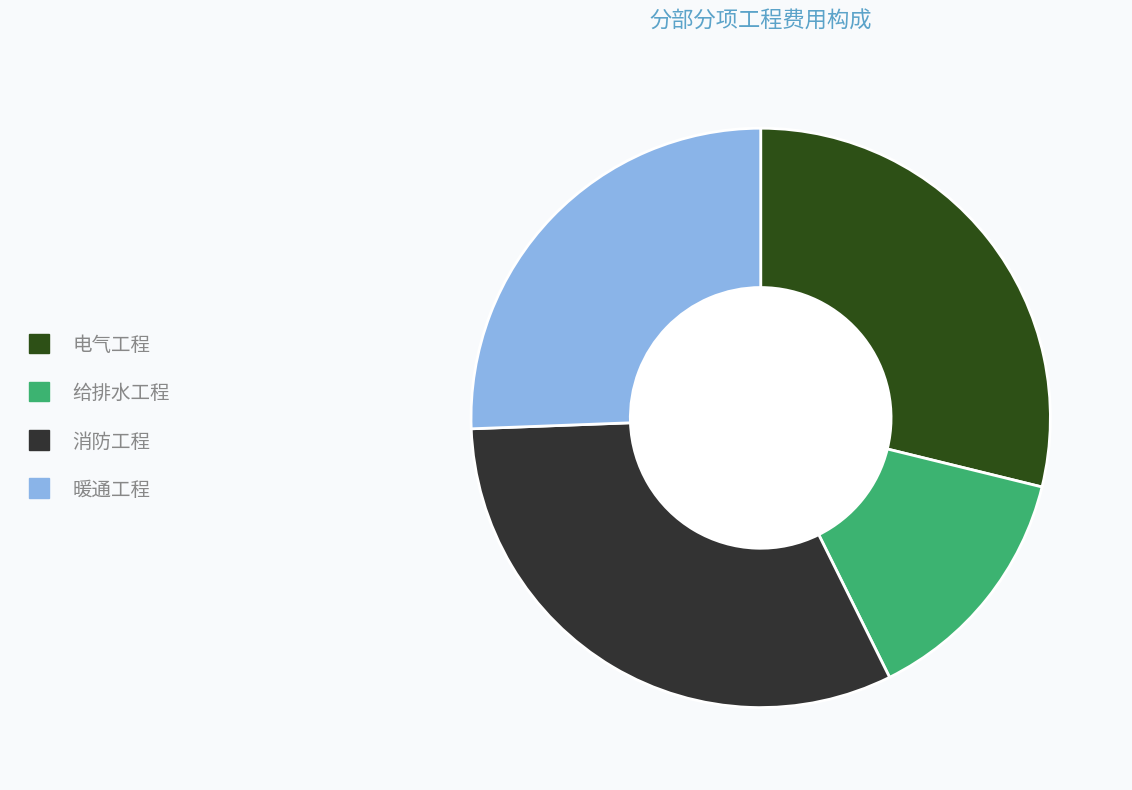

Does 暖通工程 account for over 50% of the chart?

No